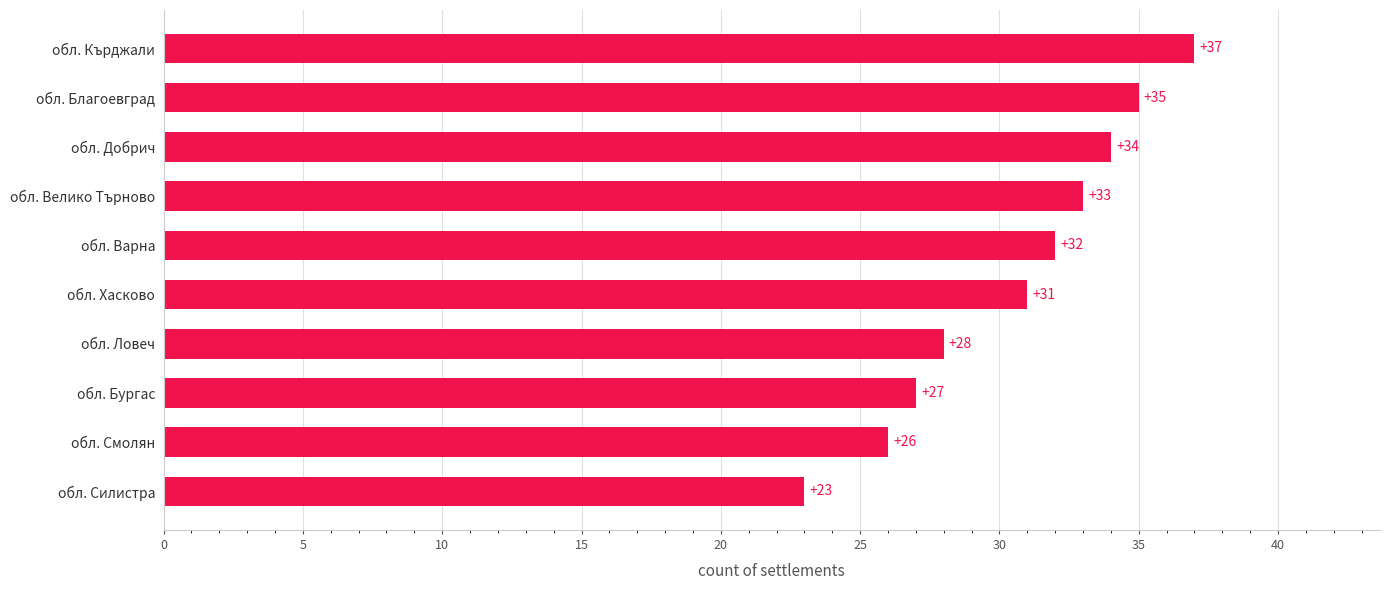

Approximately how many times larger is the value at обл. Ловеч compared to обл. Силистра?

1.2